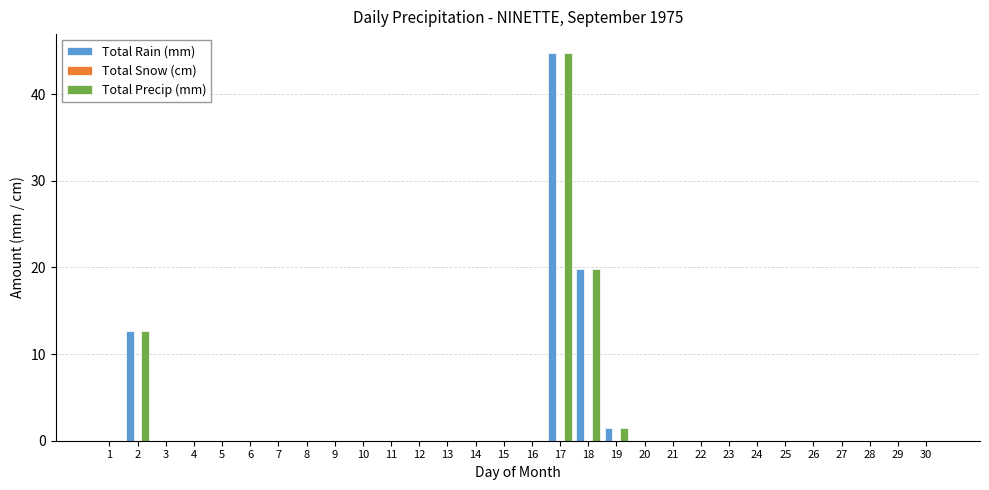

What is the maximum value for Total Precip (mm)?

44.7